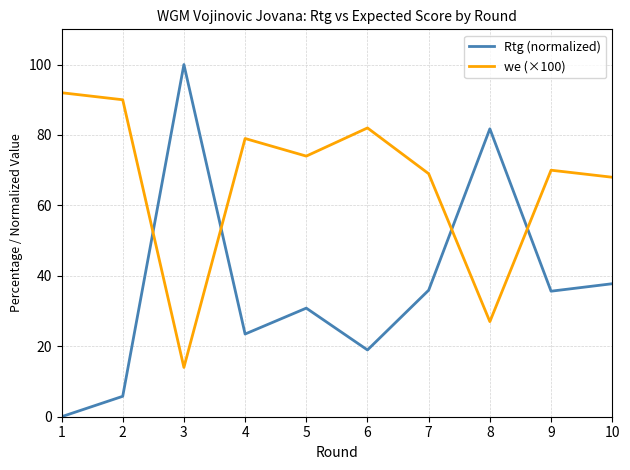

What is the lowest value of the we (×100) series?

14.0